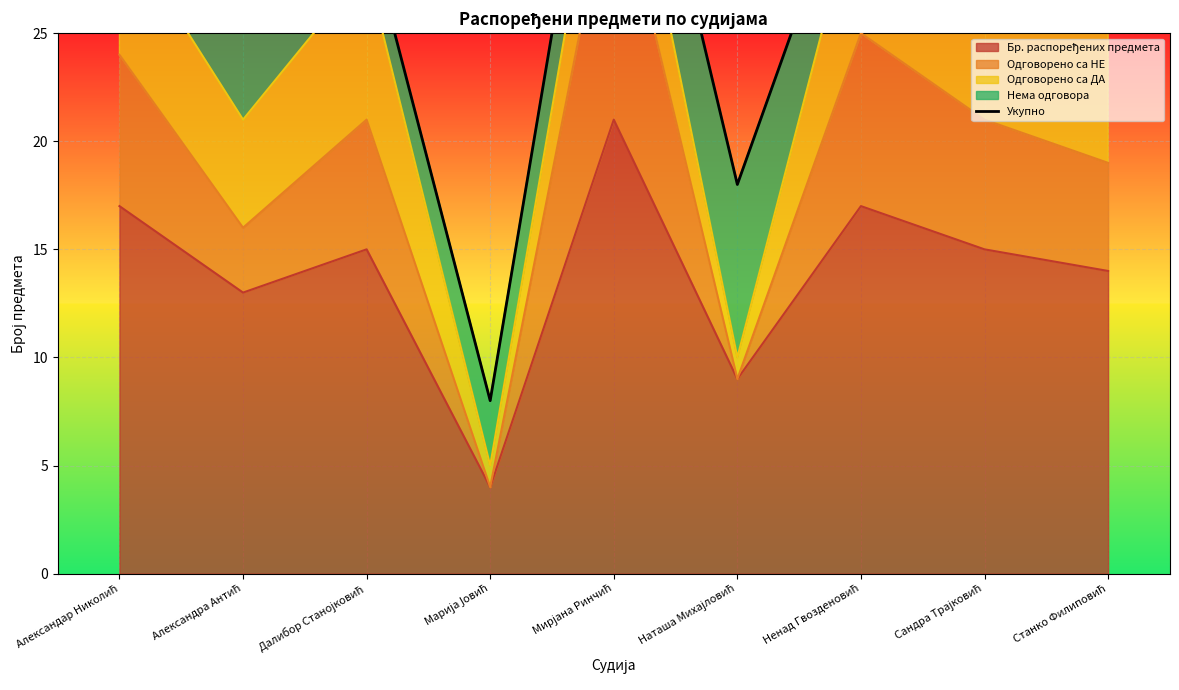

How many categories are shown in the chart?

9